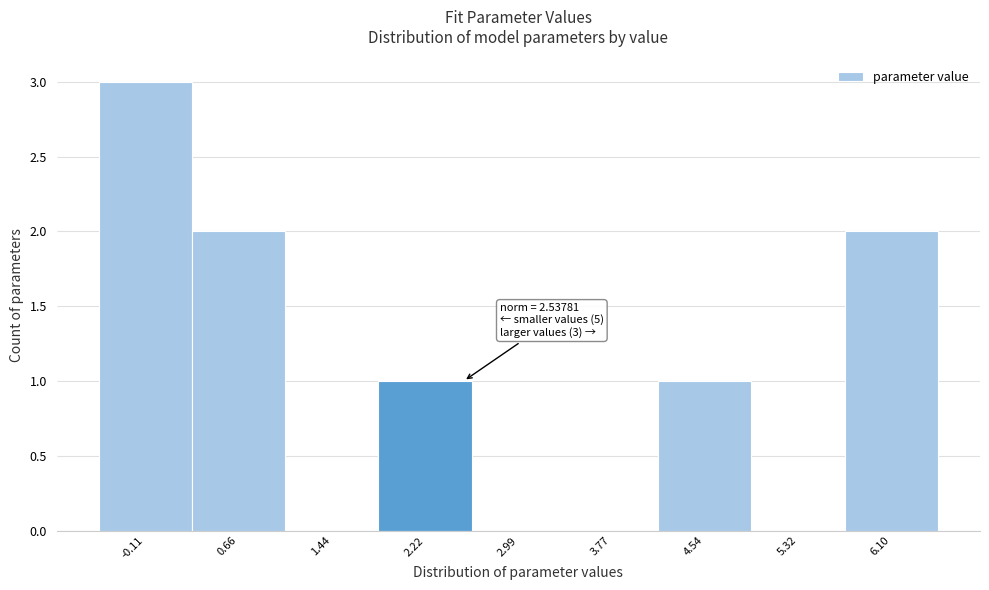

Which range on the x-axis has the tallest bar?

-0.5 to 0.3